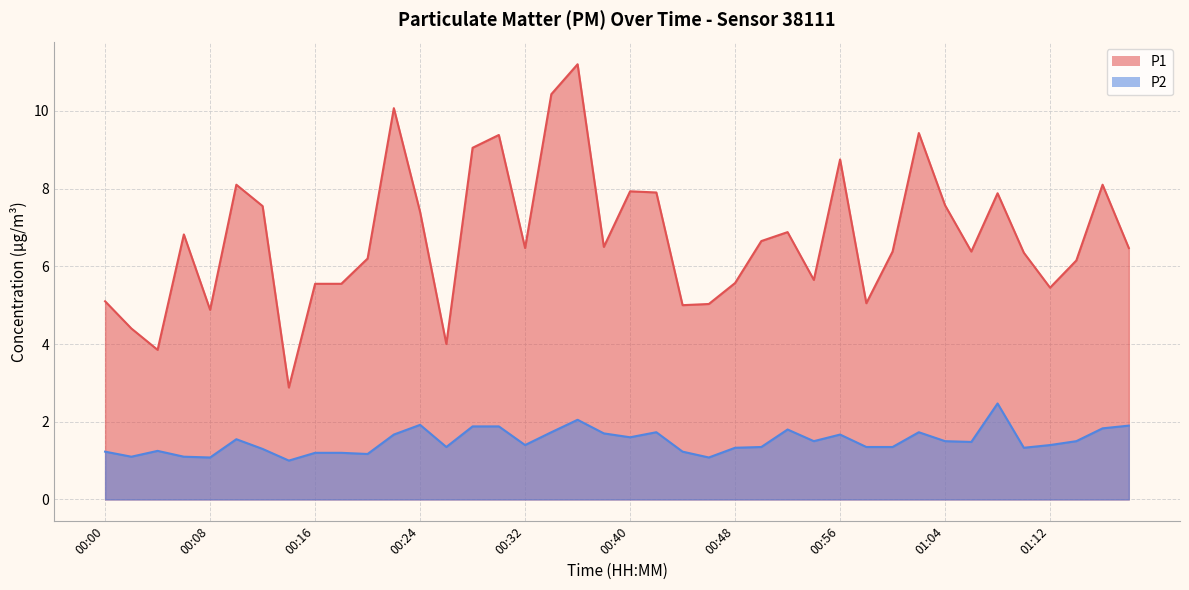

True or false: P2 has more than 2 points higher than both neighbors.

True